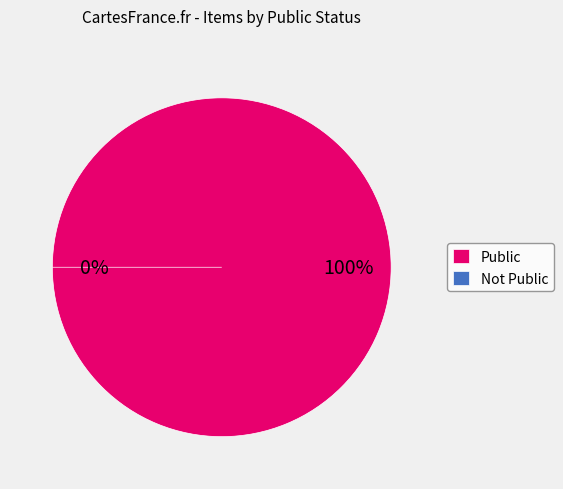

The public slice represents 100% of the pie. True or false?

True